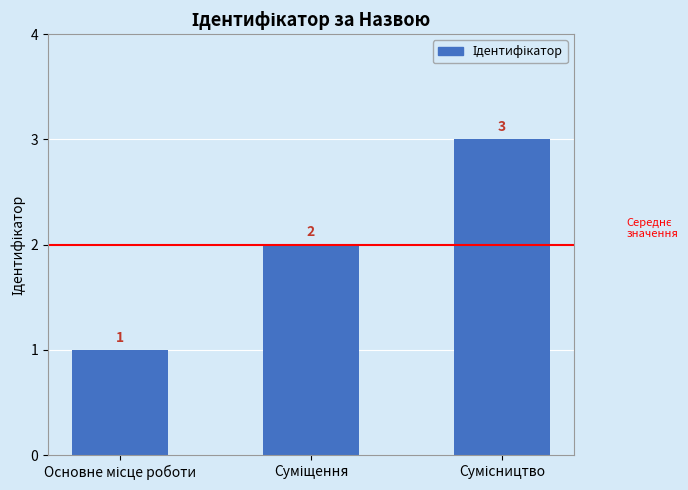

What is the value of the 3rd bar from the left?

3